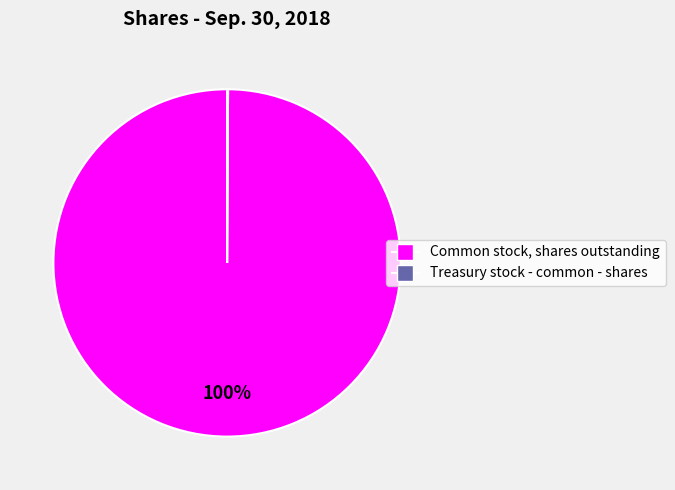

Is there a majority slice in this chart?

Yes